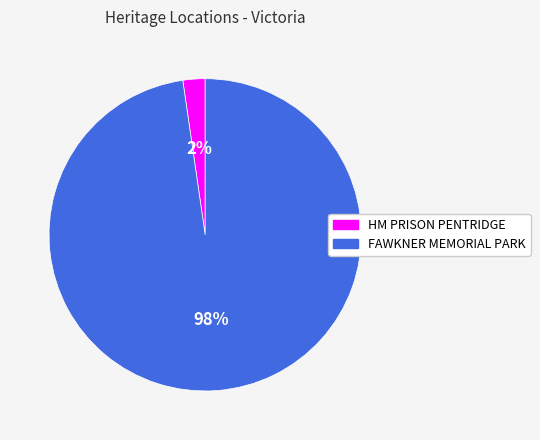

Is there a majority slice in this chart?

Yes